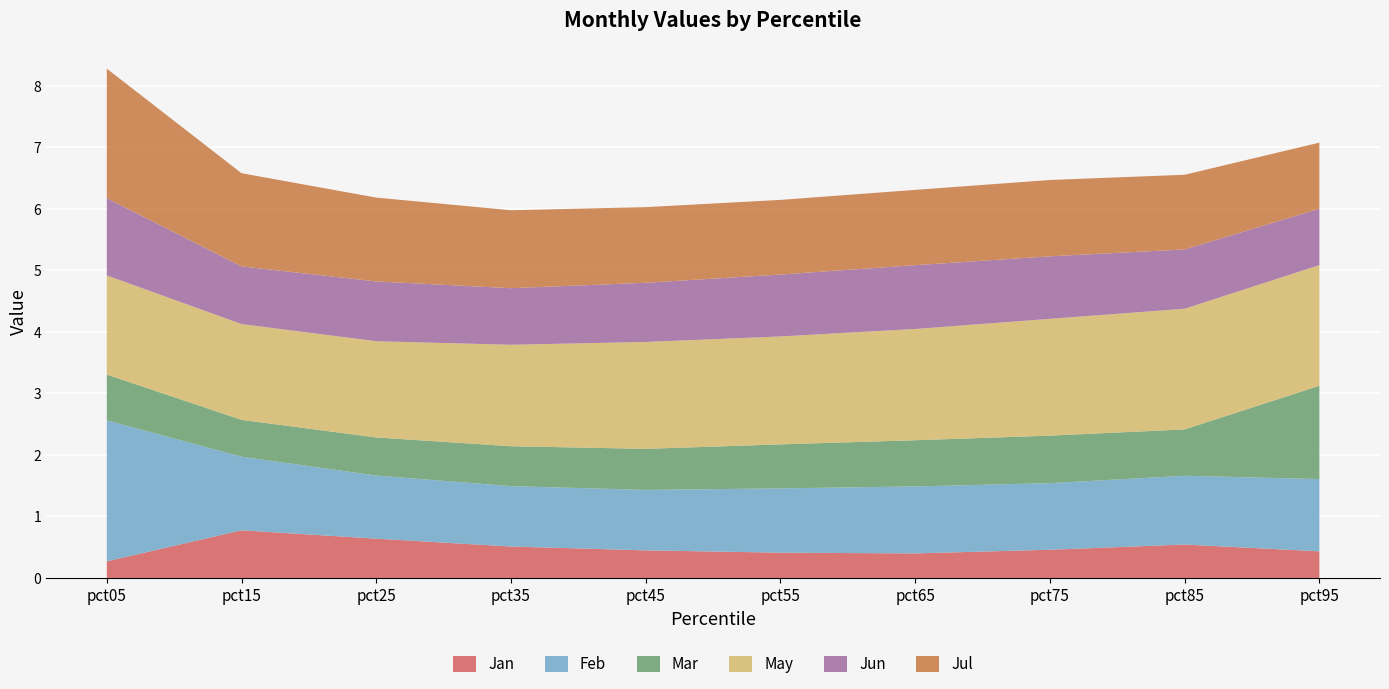

Reading right to left, transcribe all the data shown in this chart.

Jan: 0.4	0.5	0.5	0.4	0.4	0.4	0.5	0.6	0.8	0.3
Feb: 1.2	1.1	1.1	1.1	1.0	1.0	1.0	1.0	1.2	2.3
Mar: 1.5	0.8	0.8	0.8	0.7	0.7	0.6	0.6	0.6	0.7
May: 2.0	2.0	1.9	1.8	1.8	1.7	1.6	1.6	1.6	1.6
Jun: 0.9	1.0	1.0	1.0	1.0	1.0	0.9	1.0	0.9	1.3
Jul: 1.1	1.2	1.2	1.2	1.2	1.2	1.3	1.4	1.5	2.1